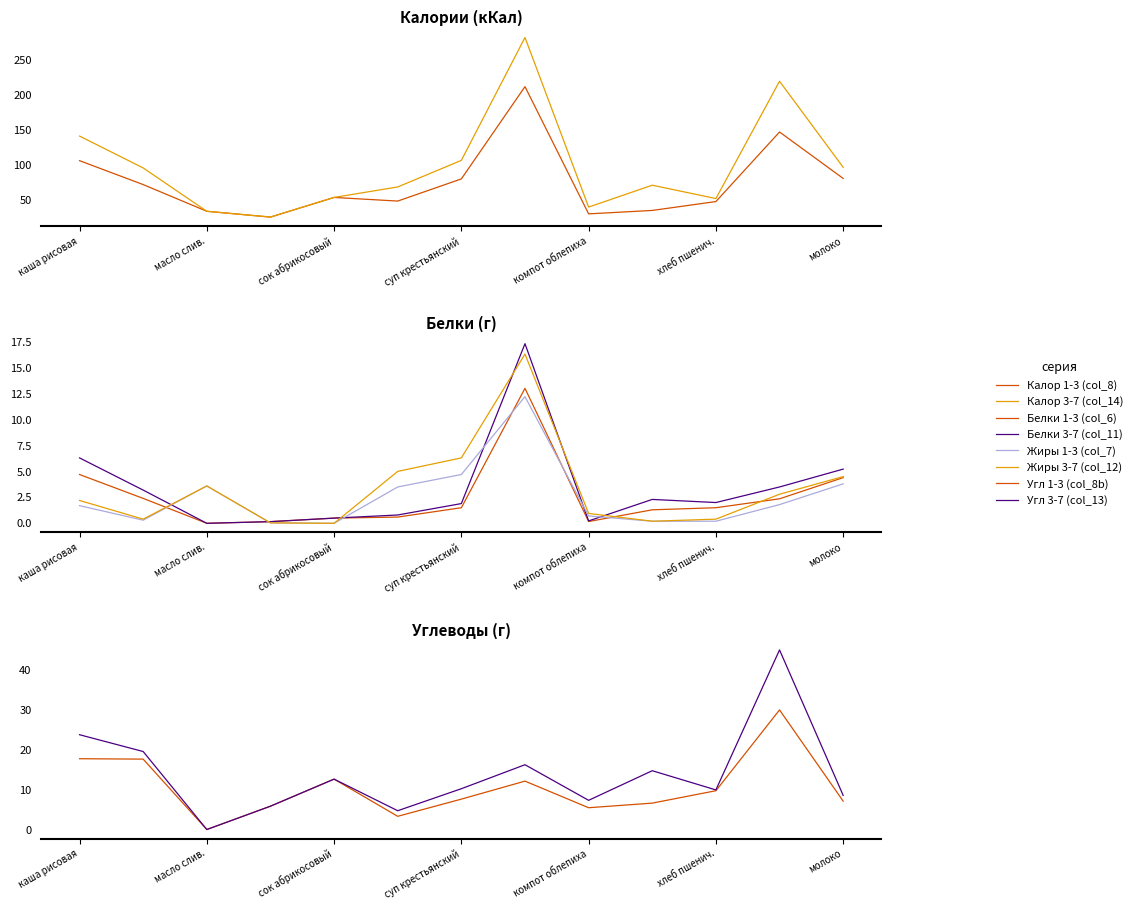

At how many categories does at least one series exceed 20?

13